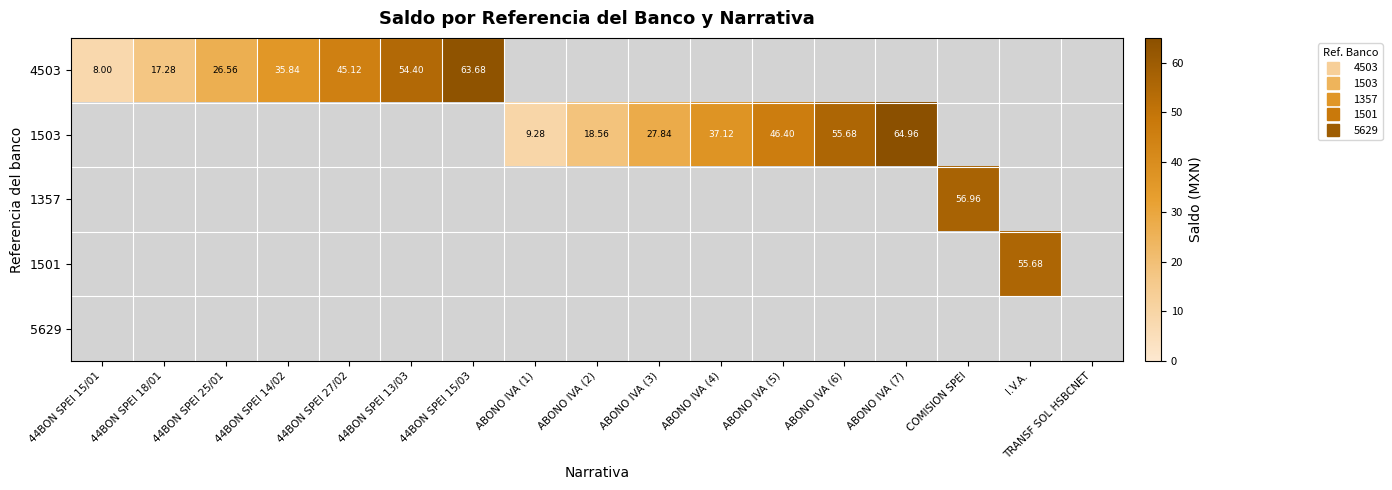

At which category does the chart reach its peak across all series?

ABONO IVA (7)